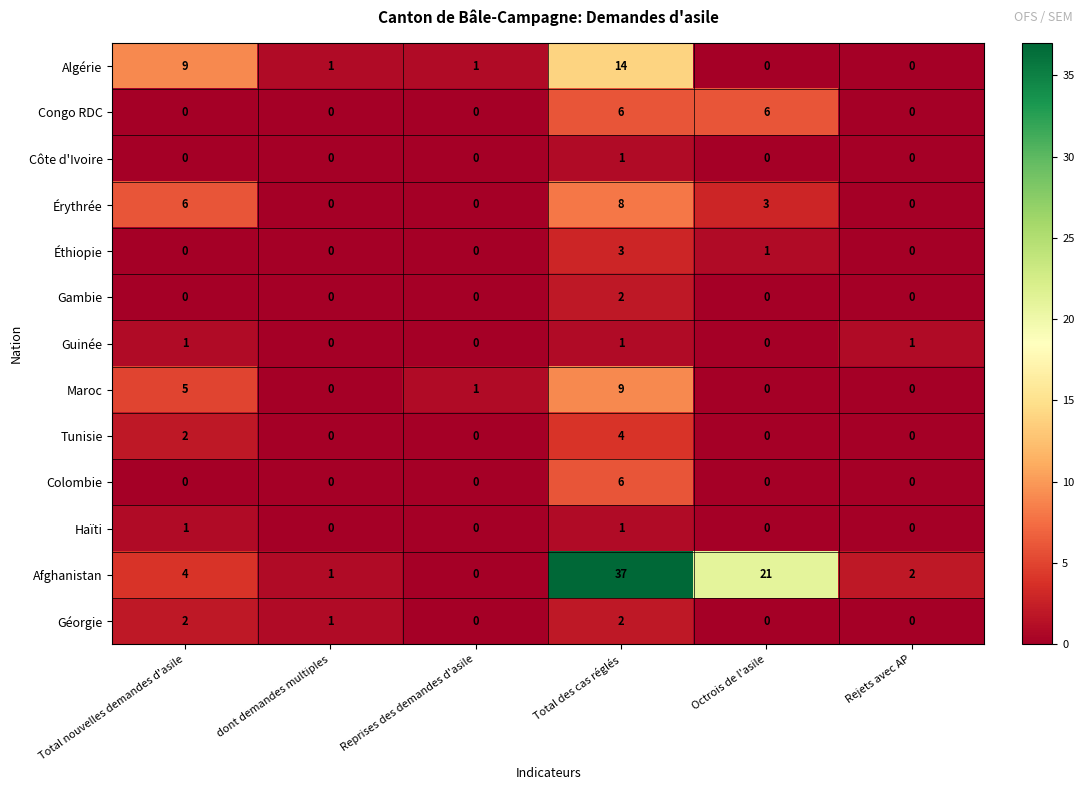

The Gambie series shows 1 at Total des cas réglés. True or false?

False